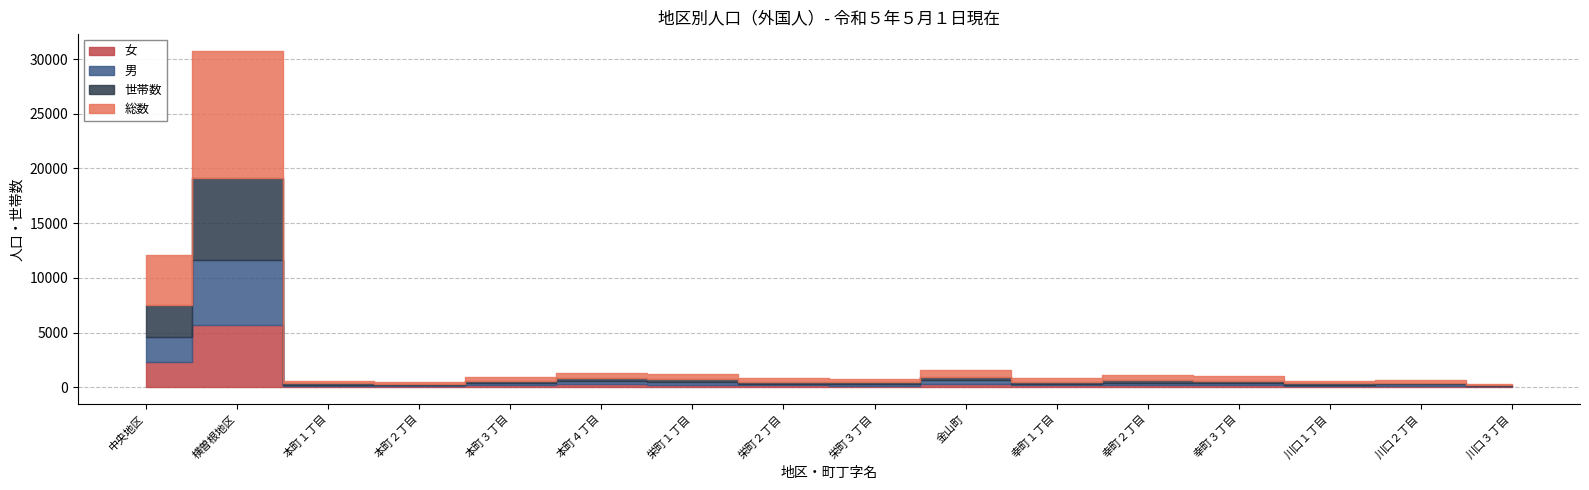

True or false: 女 and 世帯数 cross at least once.

False